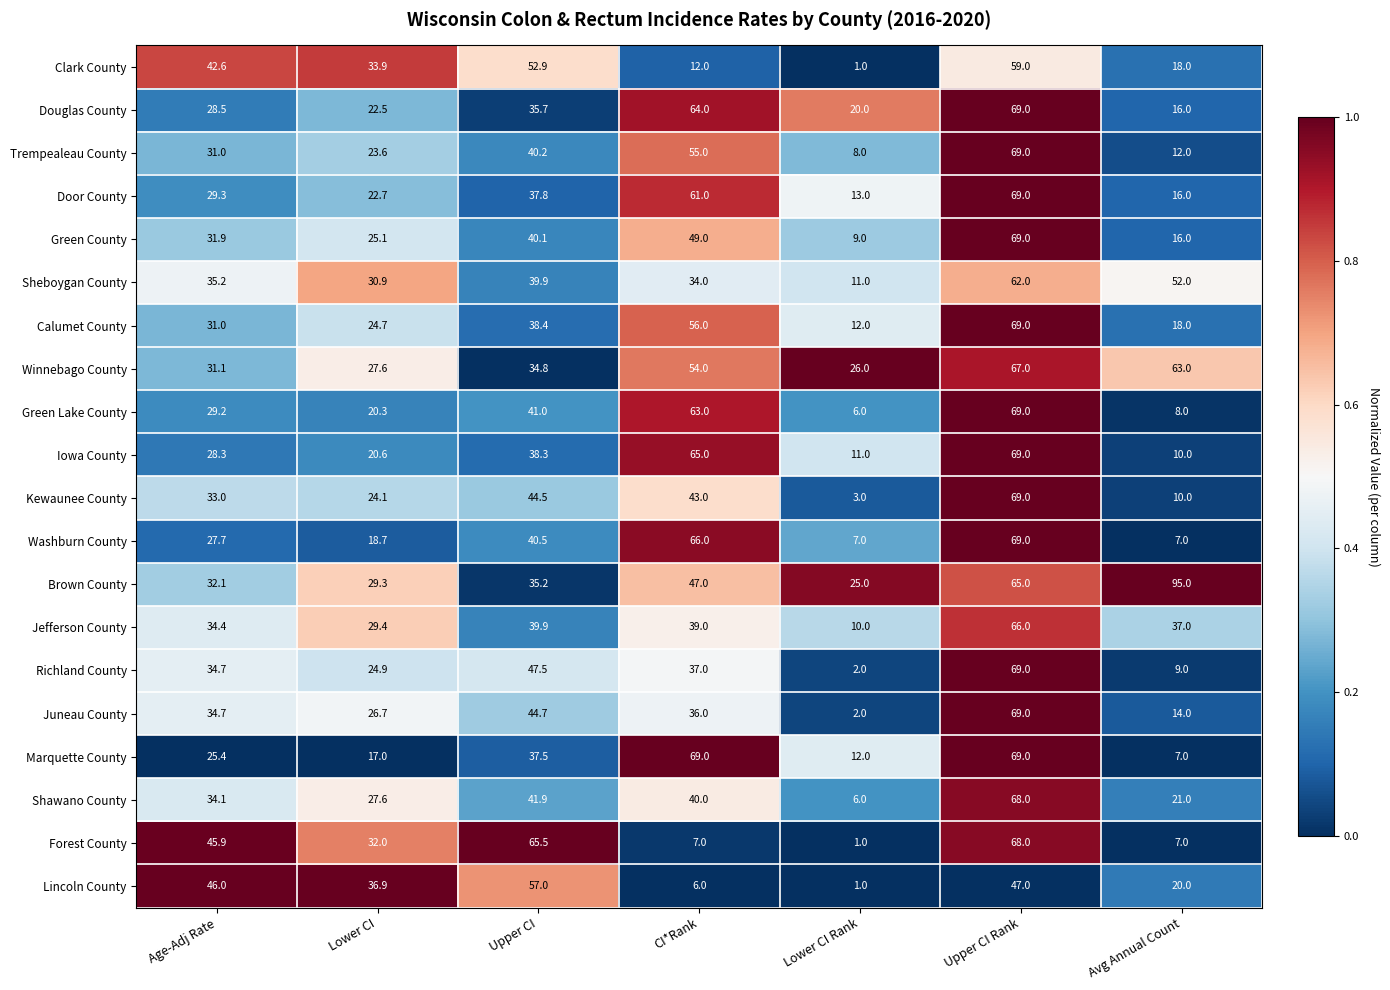

What is the sum of the Calumet County values at Age-Adj Rate and Upper CI Rank?

100.0